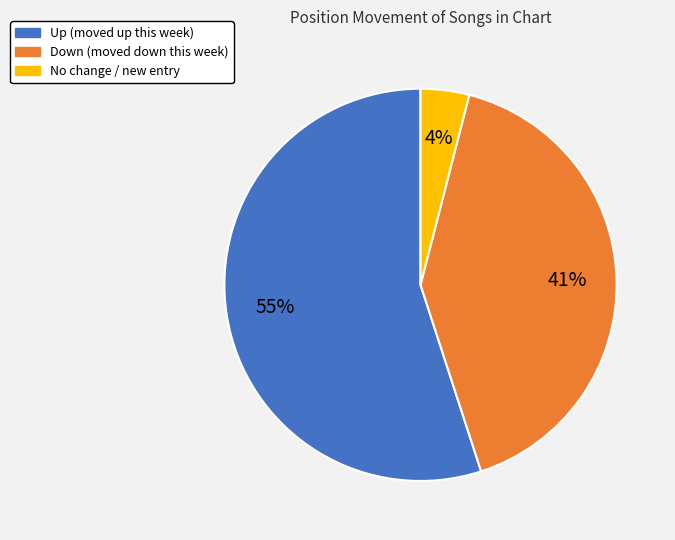

To the nearest percent, what is the average slice percentage?

33%